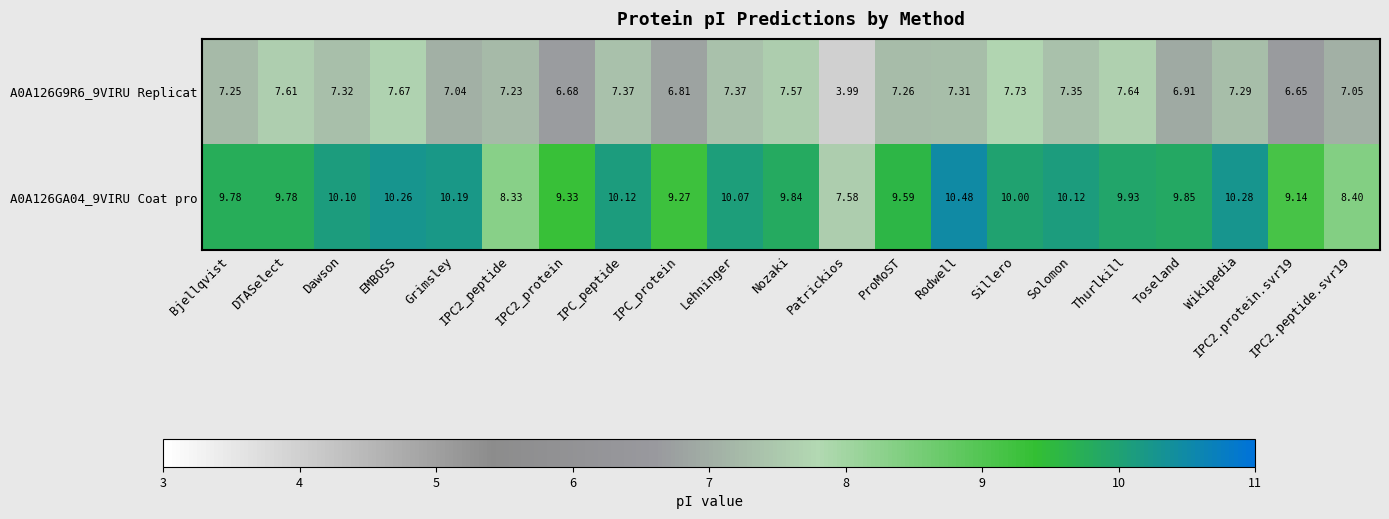

At which label is A0A126G9R6_9VIRU Replicat closest to 5?

Patrickios